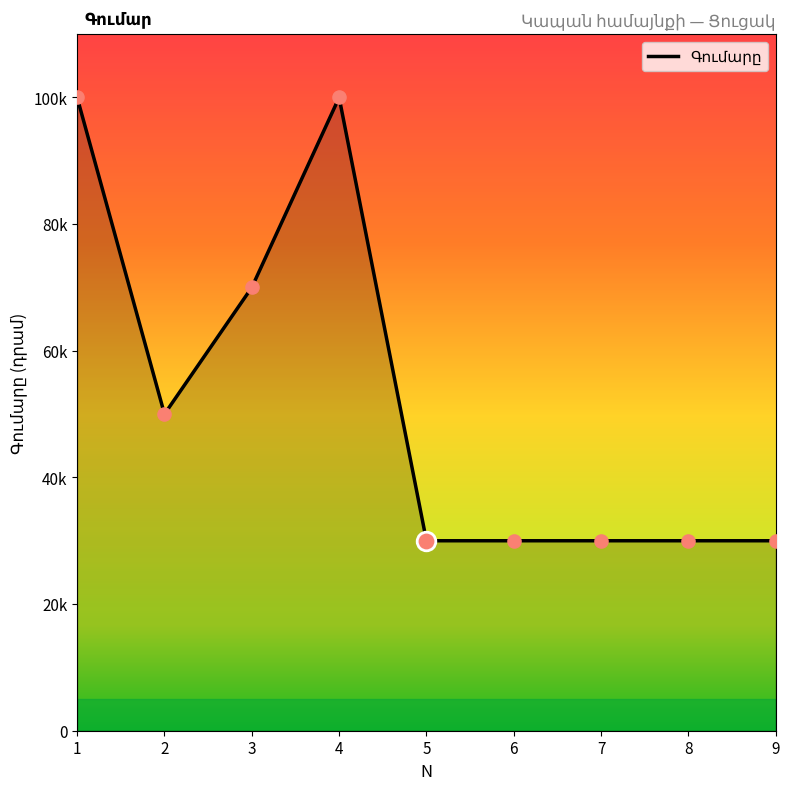

What is the ratio of the value at 2 to the value at 3?

0.7